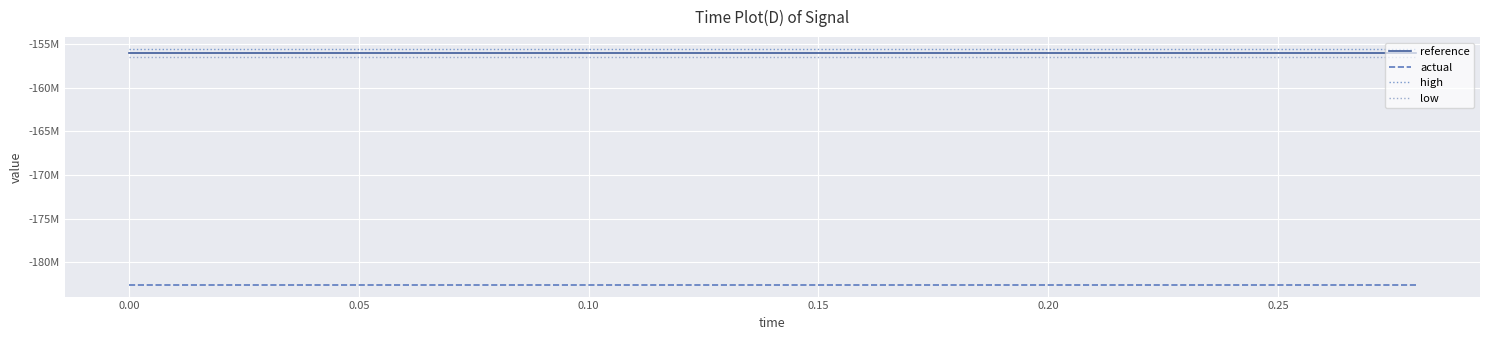

Is this an area chart (filled region under the line)?

No